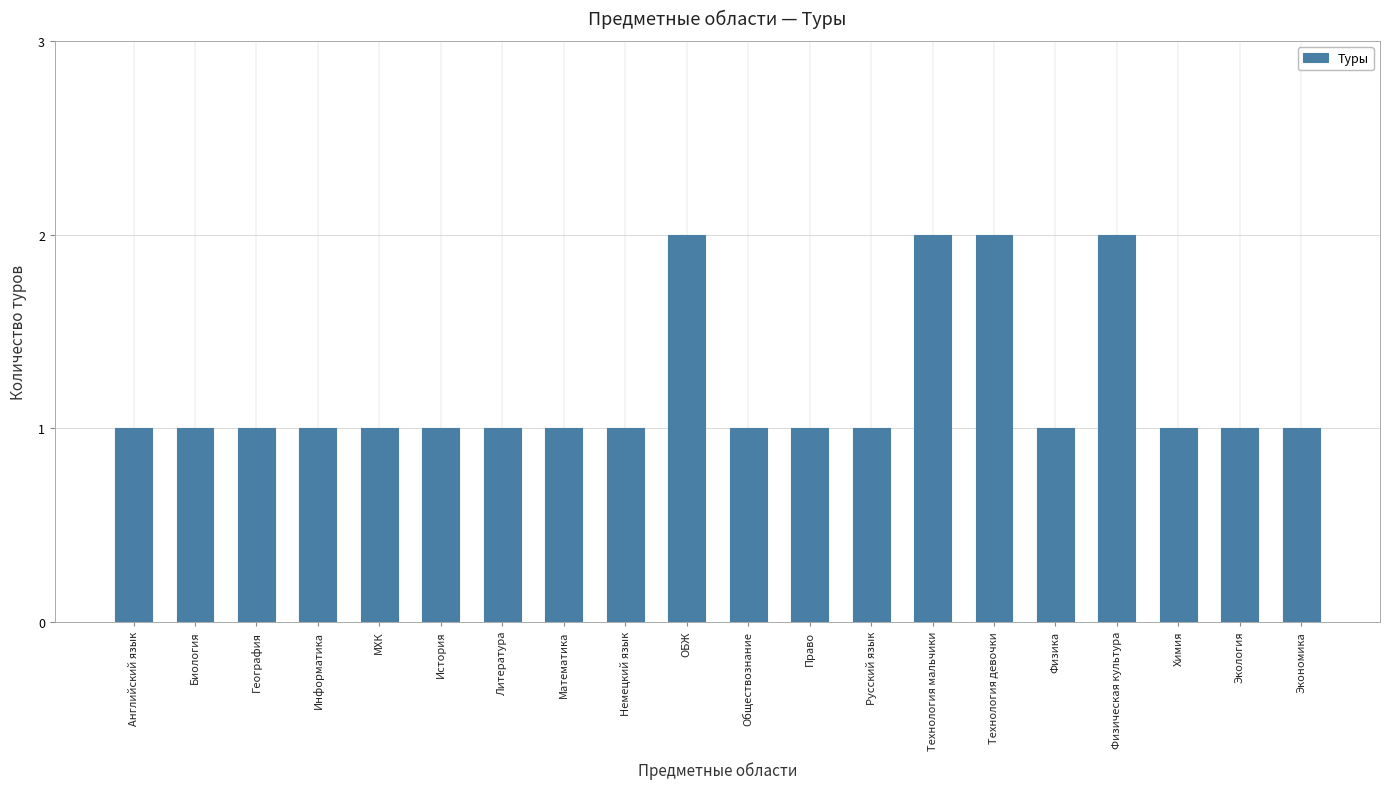

What is the label of the 17th bar from the right?

Информатика